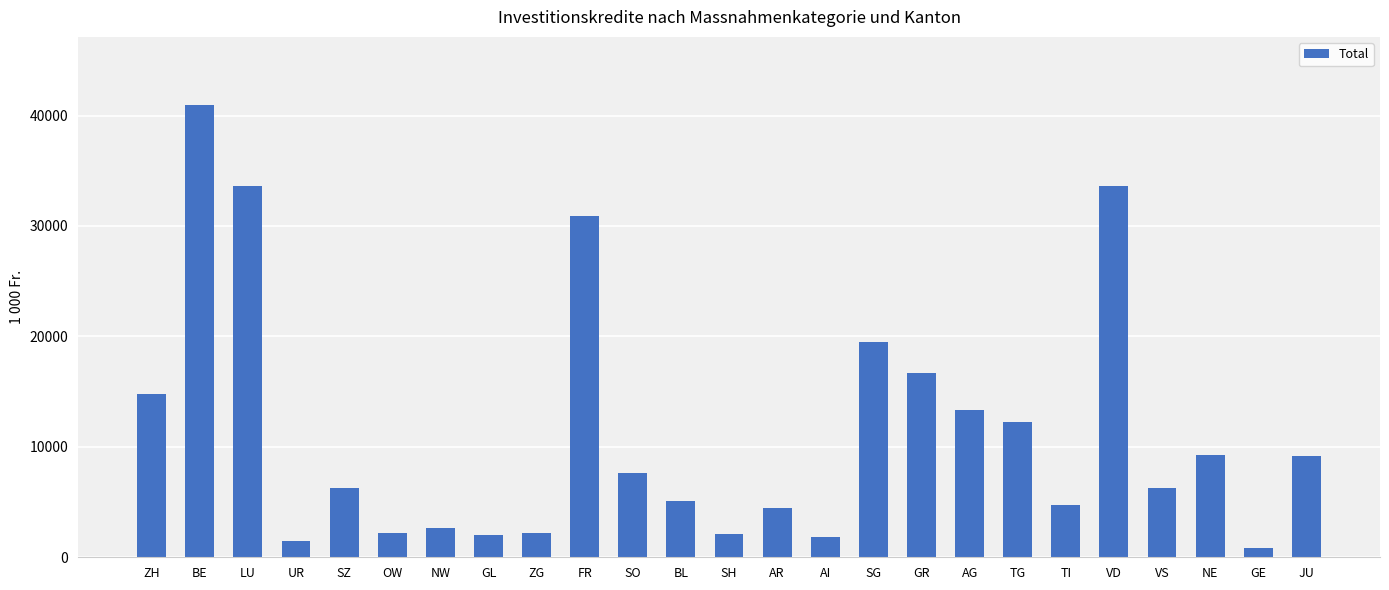

What is the ratio of the value at UR to the value at SZ?

0.2